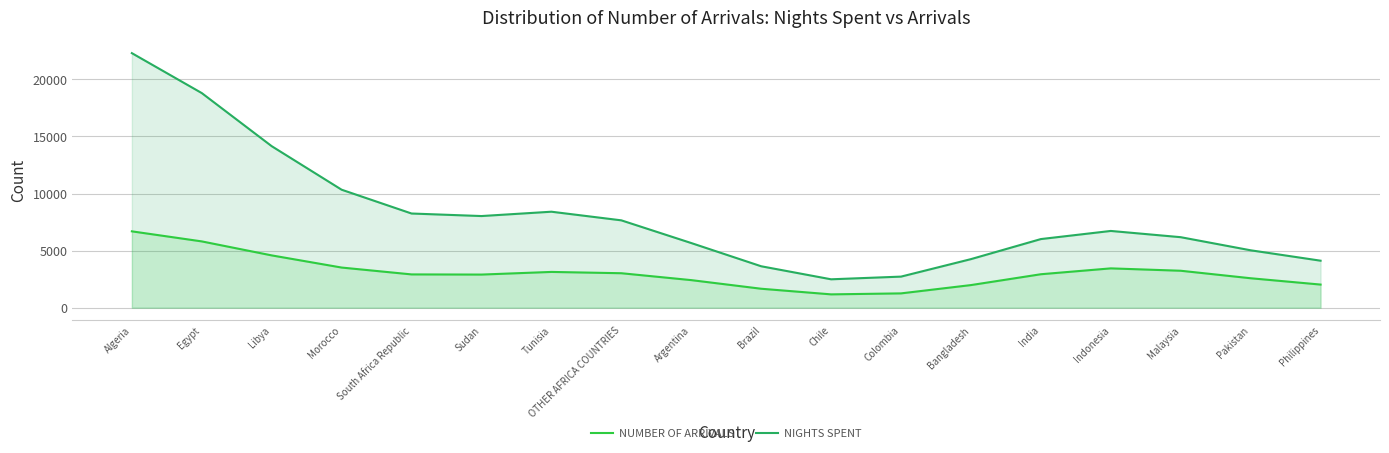

What is the label of the 13th point from the left?

Bangladesh